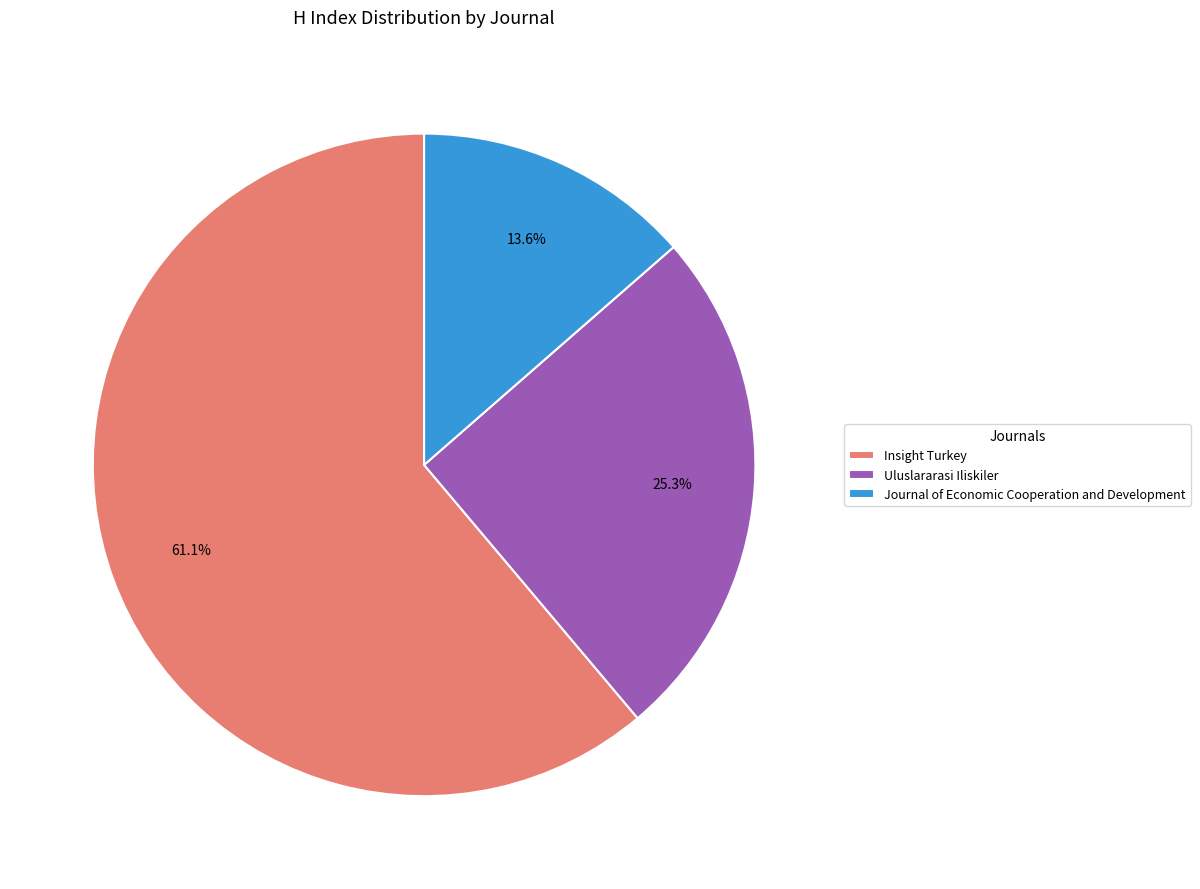

Which slice is the smallest?

Journal of Economic Cooperation and Development